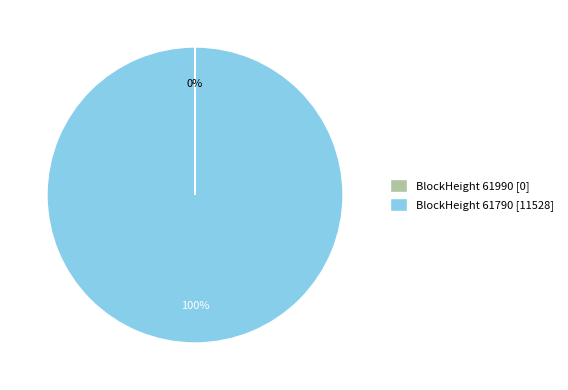

Is it true that BlockHeight 61790 [11528] is 89% of the pie?

False